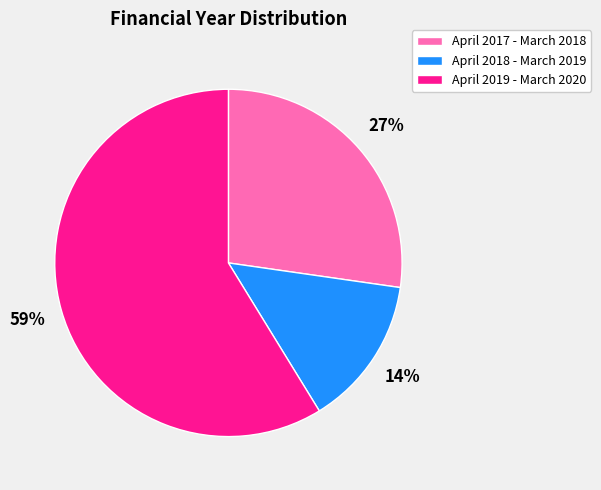

Rank the categories by value from lowest to highest.

April 2018 - March 2019, April 2017 - March 2018, April 2019 - March 2020